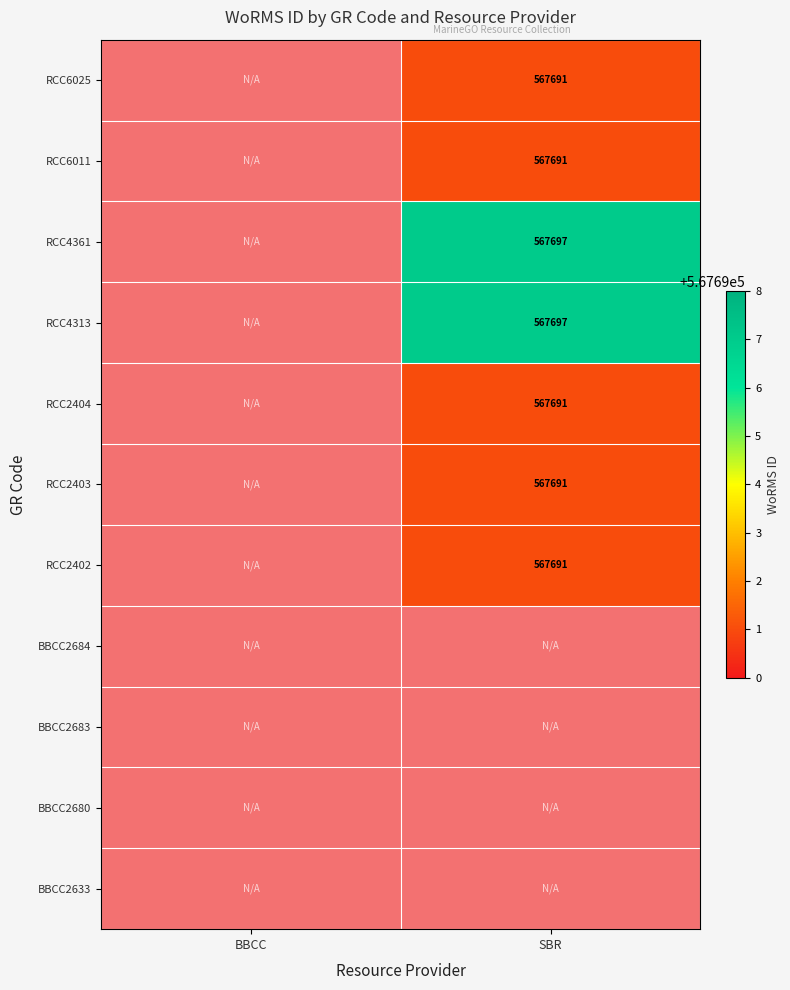

At BBCC, list the series in order from smallest to largest.

BBCC2633, BBCC2680, BBCC2683, BBCC2684, RCC2402, RCC2403, RCC2404, RCC4313, RCC4361, RCC6011, RCC6025